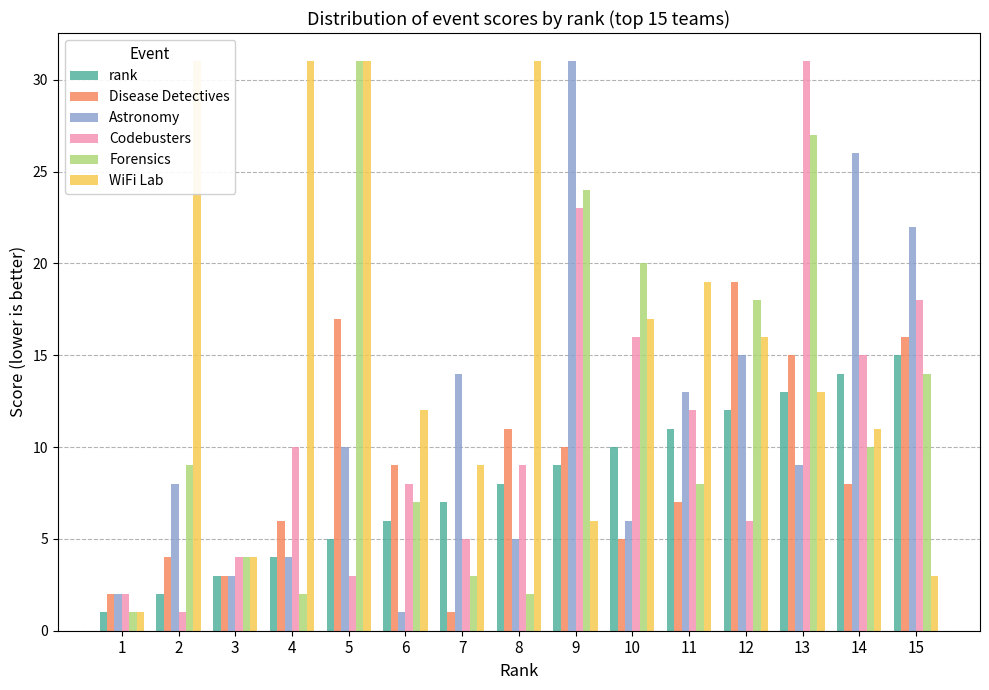

What is the sum of the Codebusters values at 14 and 15?

33